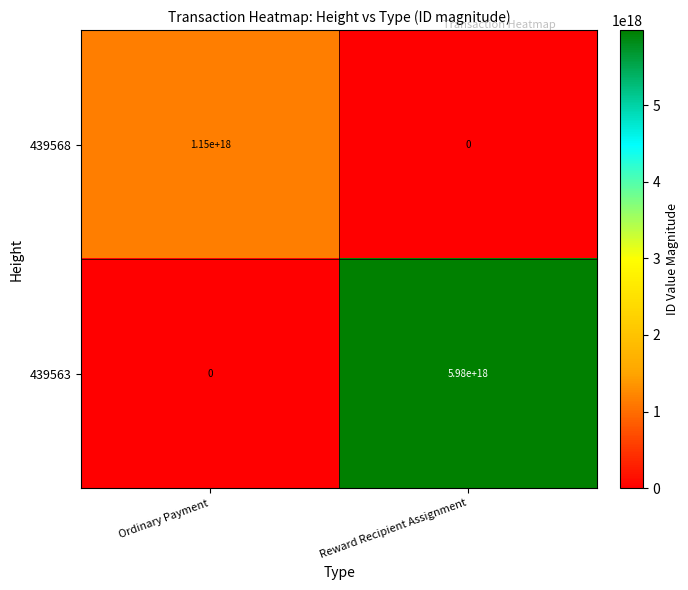

Which series has the widest spread of values?

439563